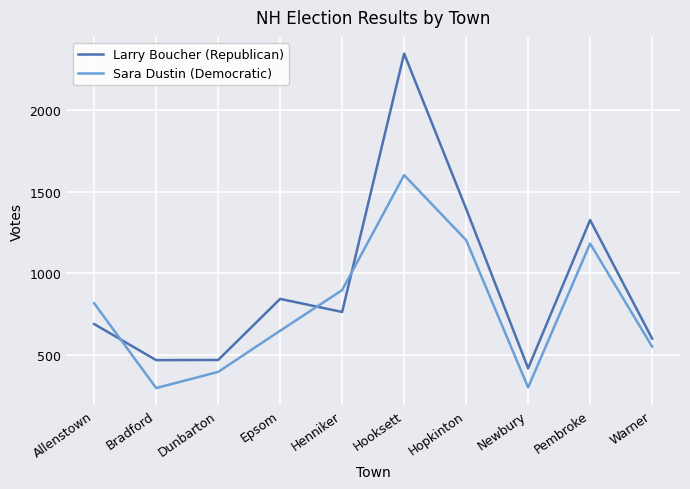

What are all the series names shown in the legend?

Larry Boucher (Republican), Sara Dustin (Democratic)